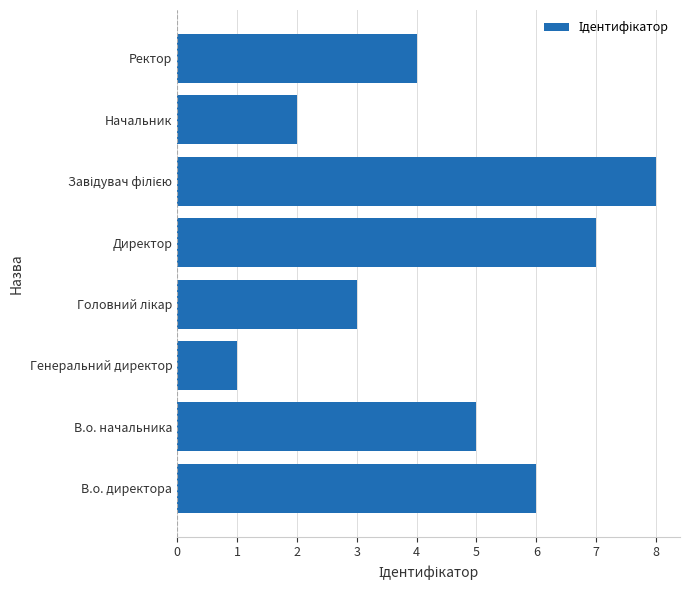

What is the smallest value displayed?

1